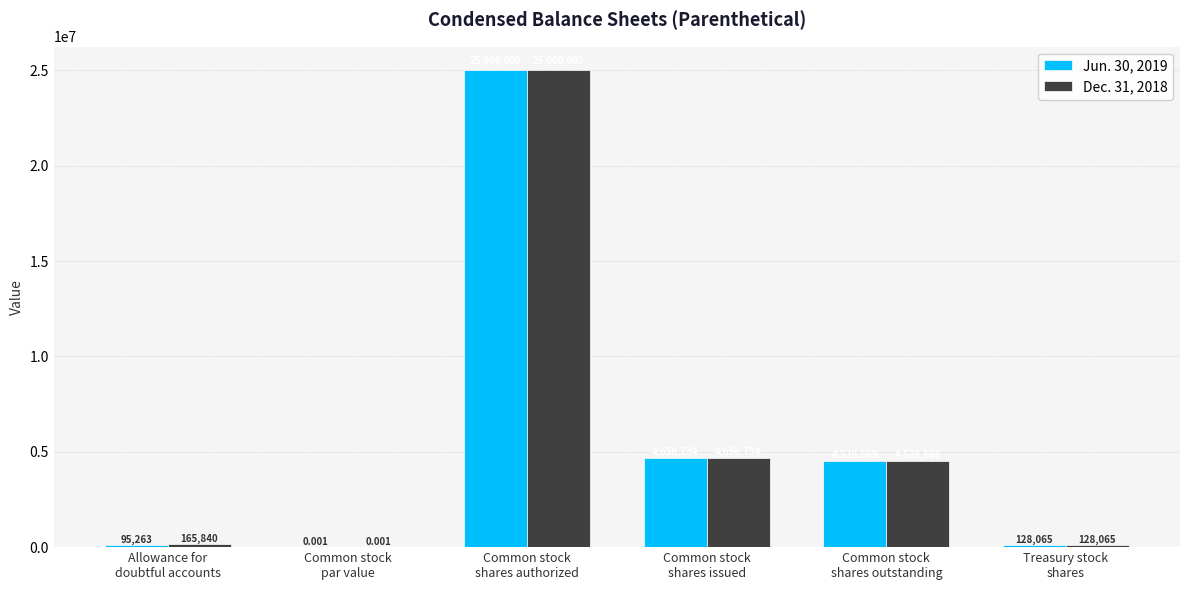

What is the maximum value shown in the chart?

25000000.0